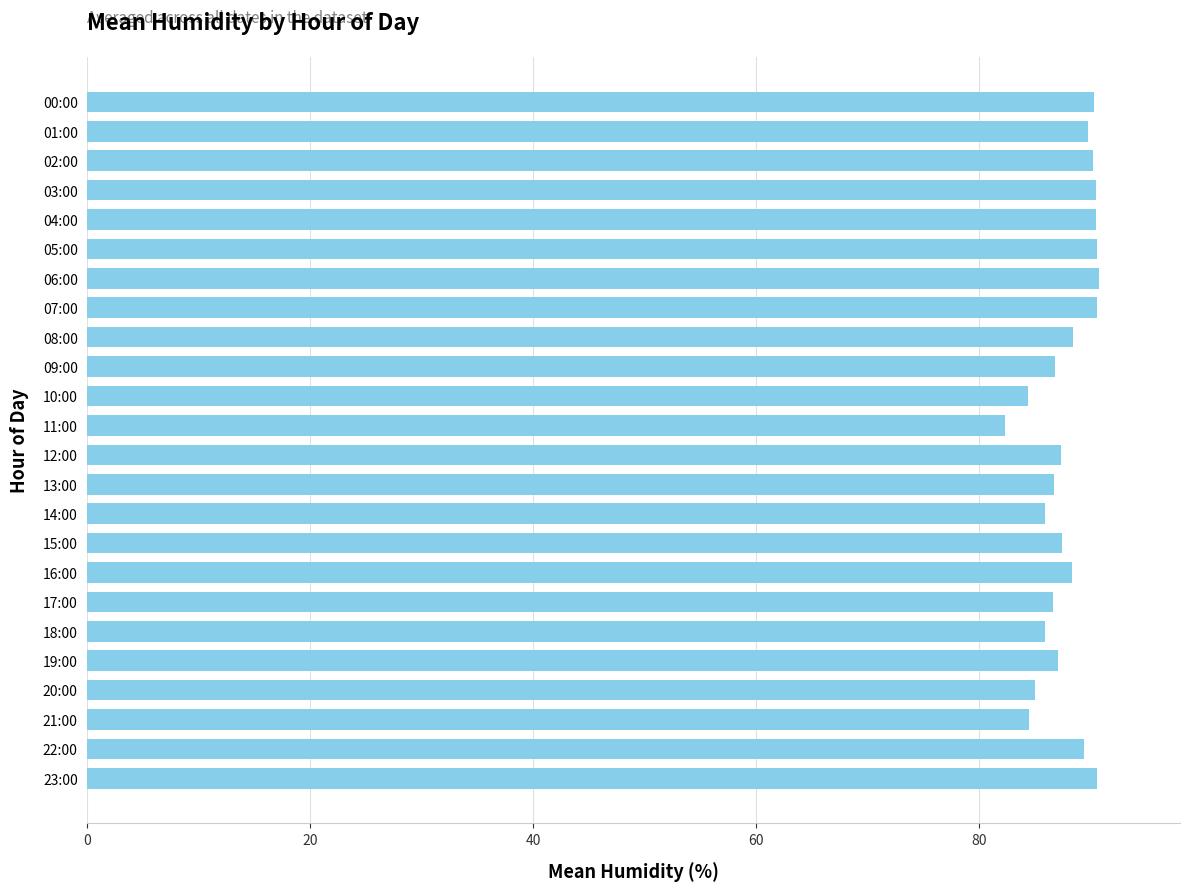

At which category does the chart reach its minimum across all series?

11:00